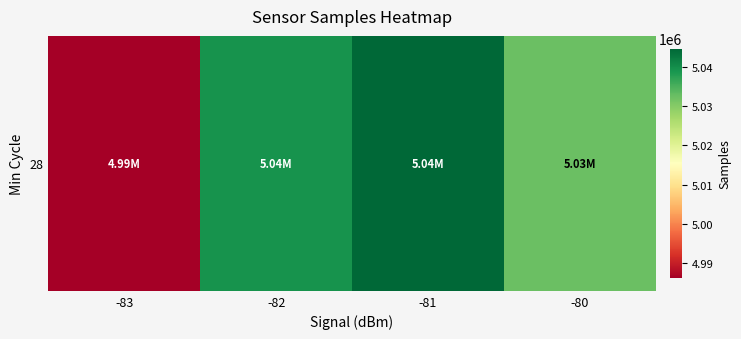

How many categories are shown in the chart?

4